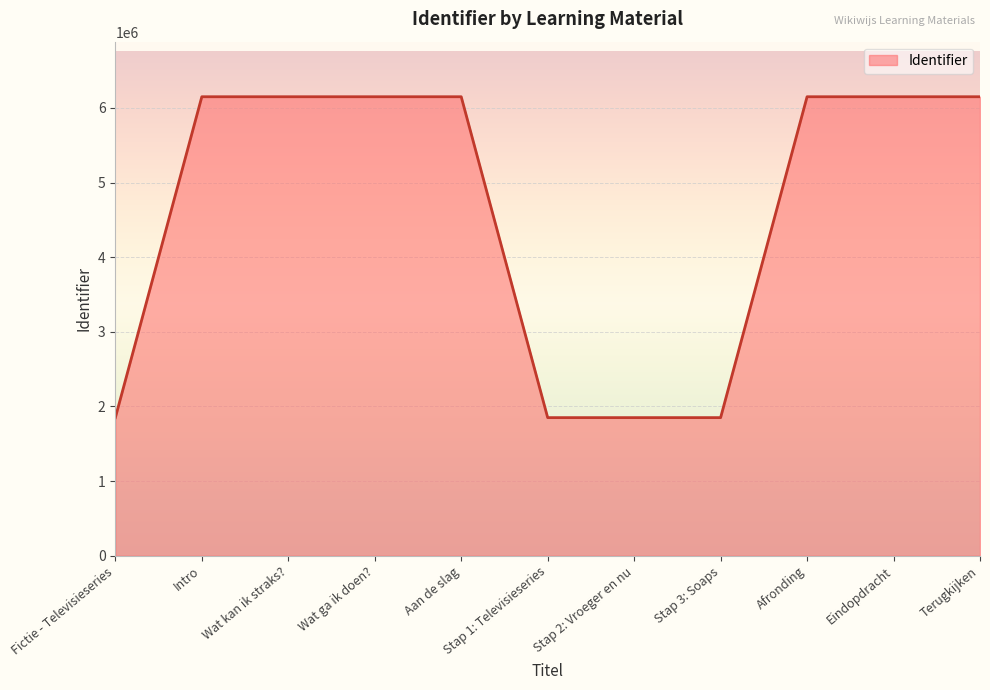

The value at Stap 3: Soaps is 1109197. True or false?

False